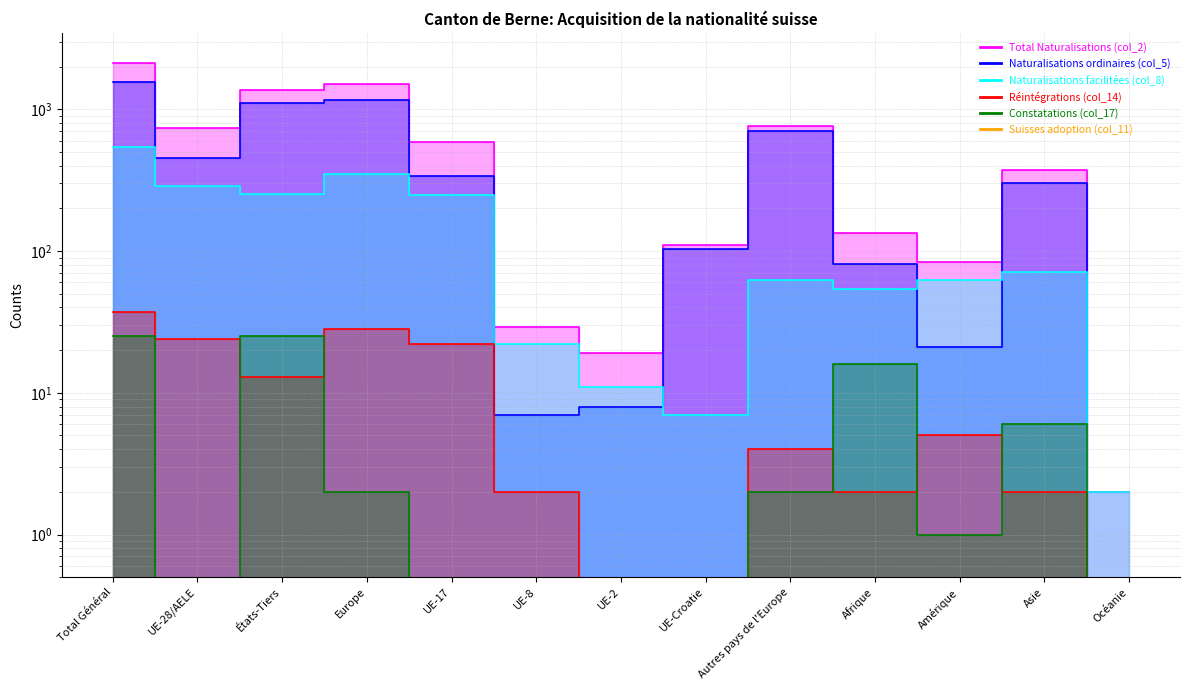

Which series has the largest total across all categories?

Total Naturalisations (col_2)